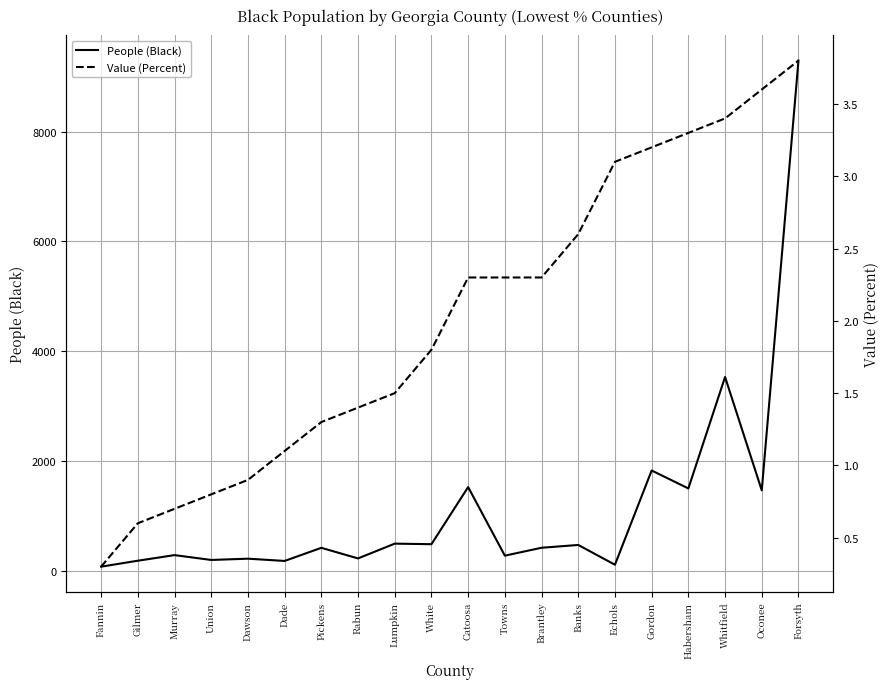

Is the value of Value (Percent) at Union greater than the value of People (Black) at Echols?

No